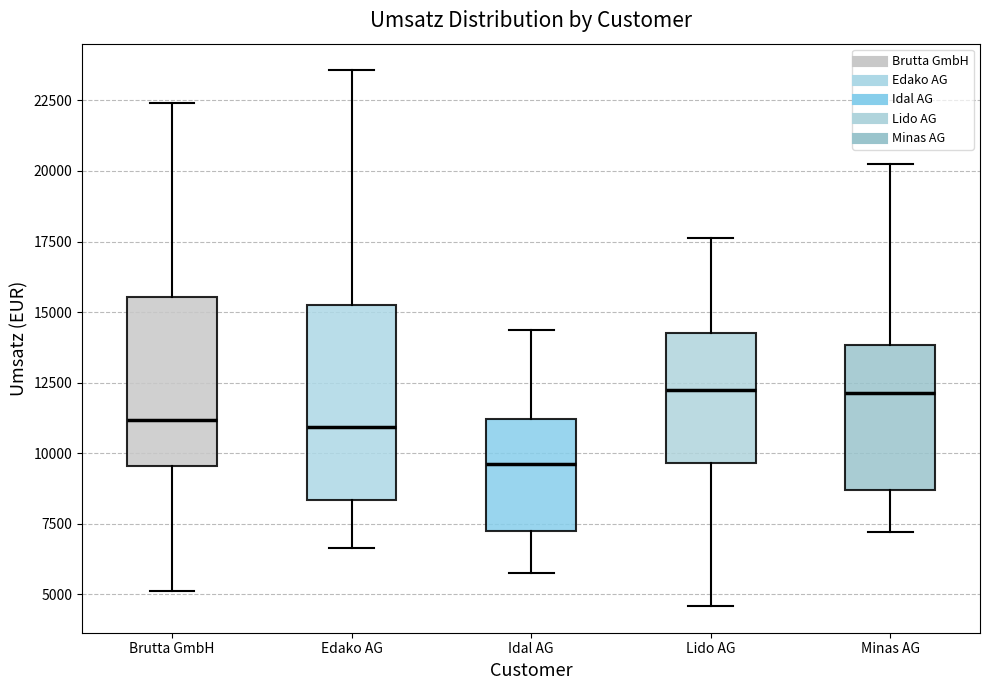

Which box's median line is the lowest?

Idal AG